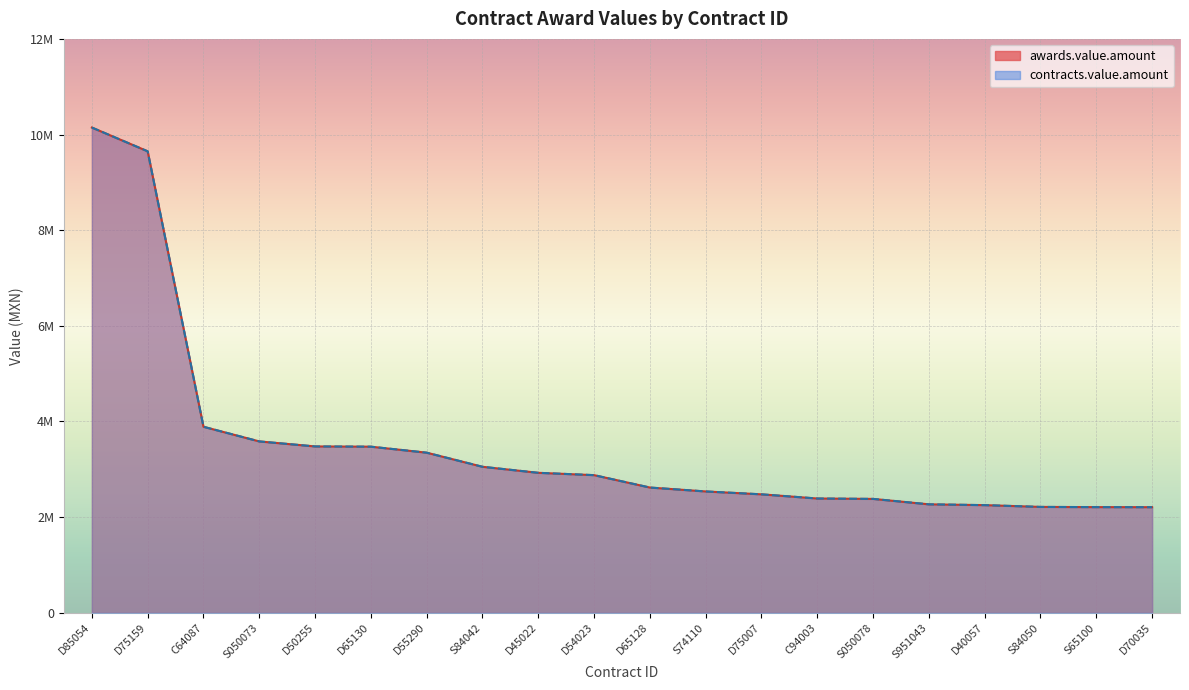

What is the average value of the awards.value.amount series?

3499206.9